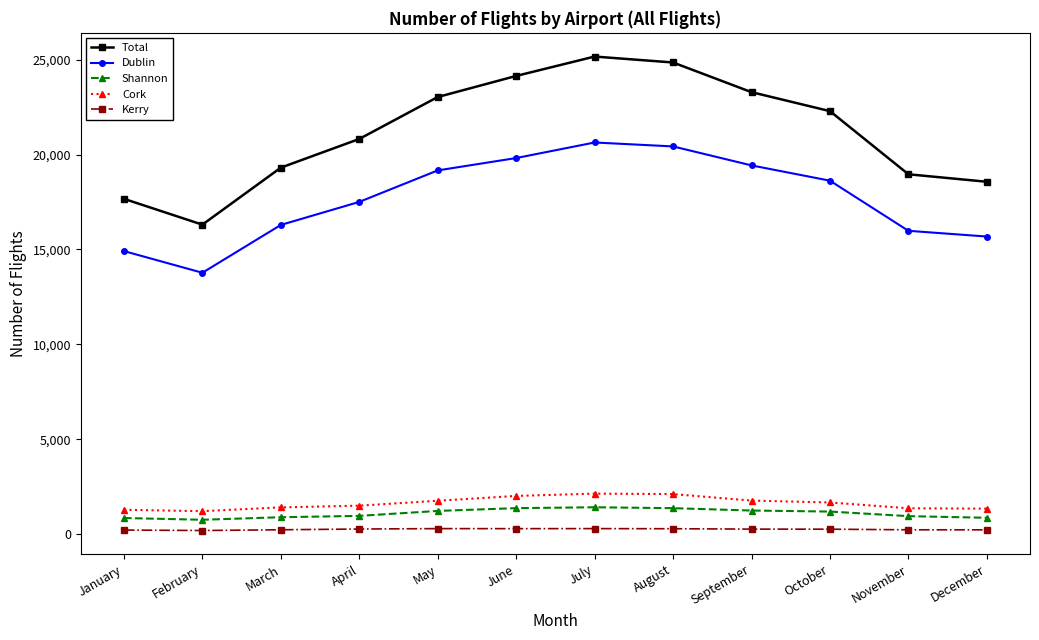

What is the value of the Kerry point at the 8th from the left?

298